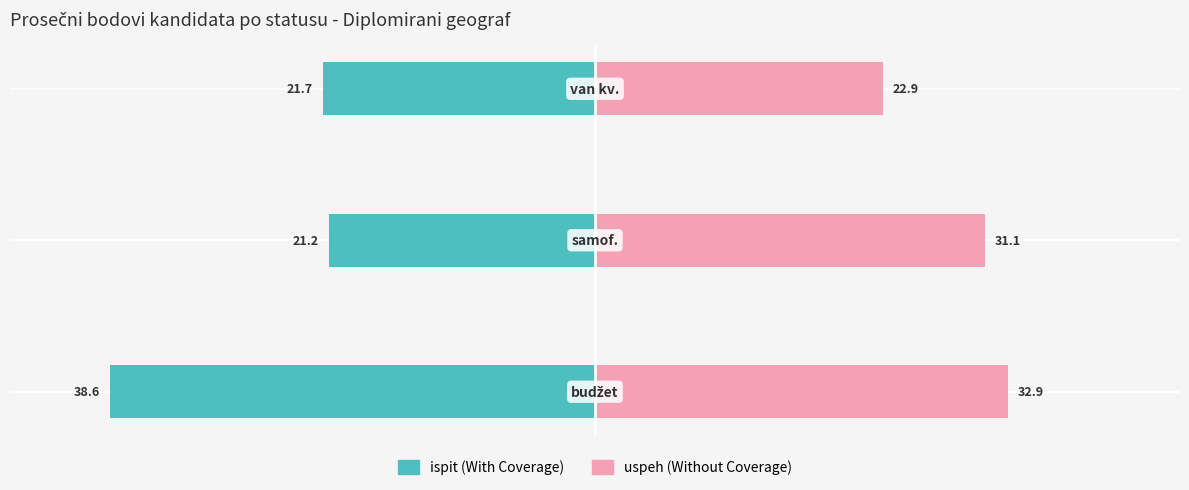

Reading right to left, list all the values displayed in this chart.

ispit (With Coverage): -21.7	-21.2	-38.6
uspeh (Without Coverage): 22.9	31.1	32.9